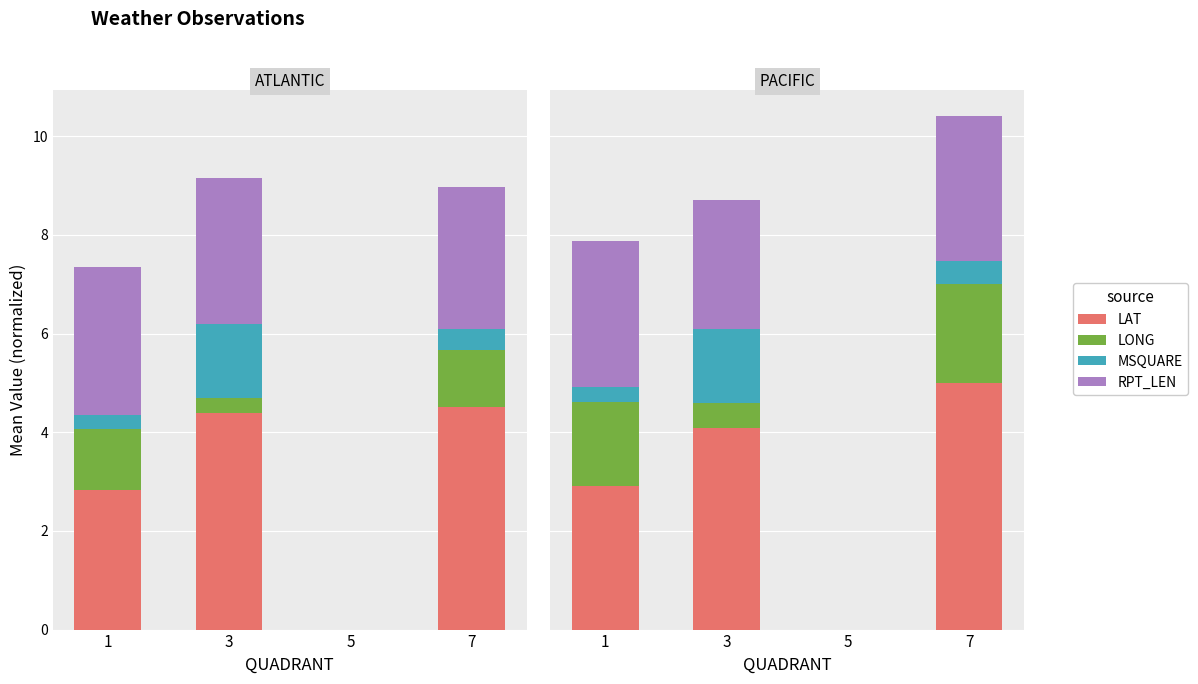

What is the average value of the RPT_LEN series?

2.1